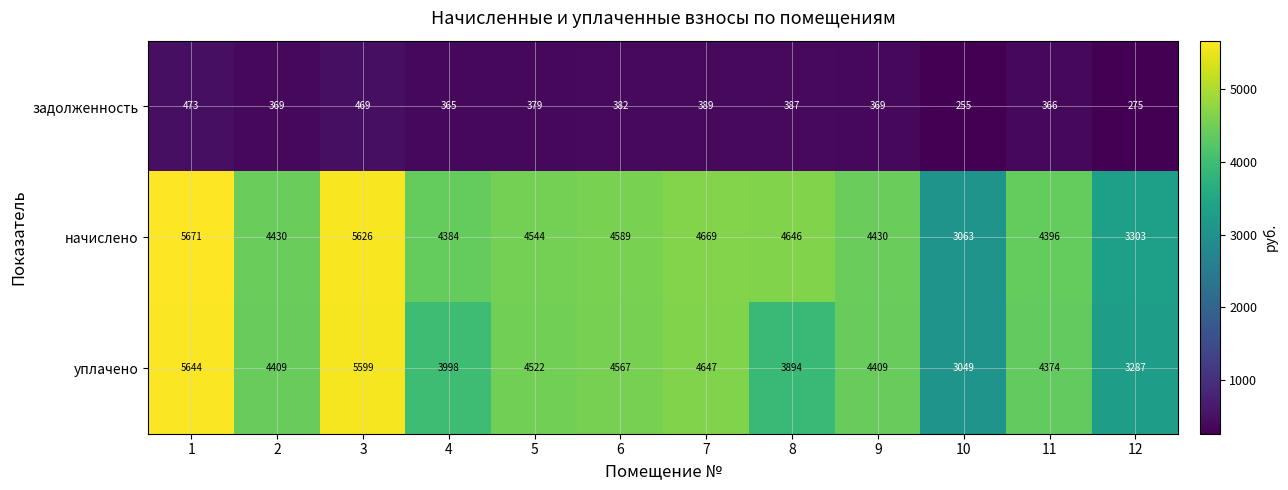

List the series in order of their peak value, lowest first.

задолженность, уплачено, начислено